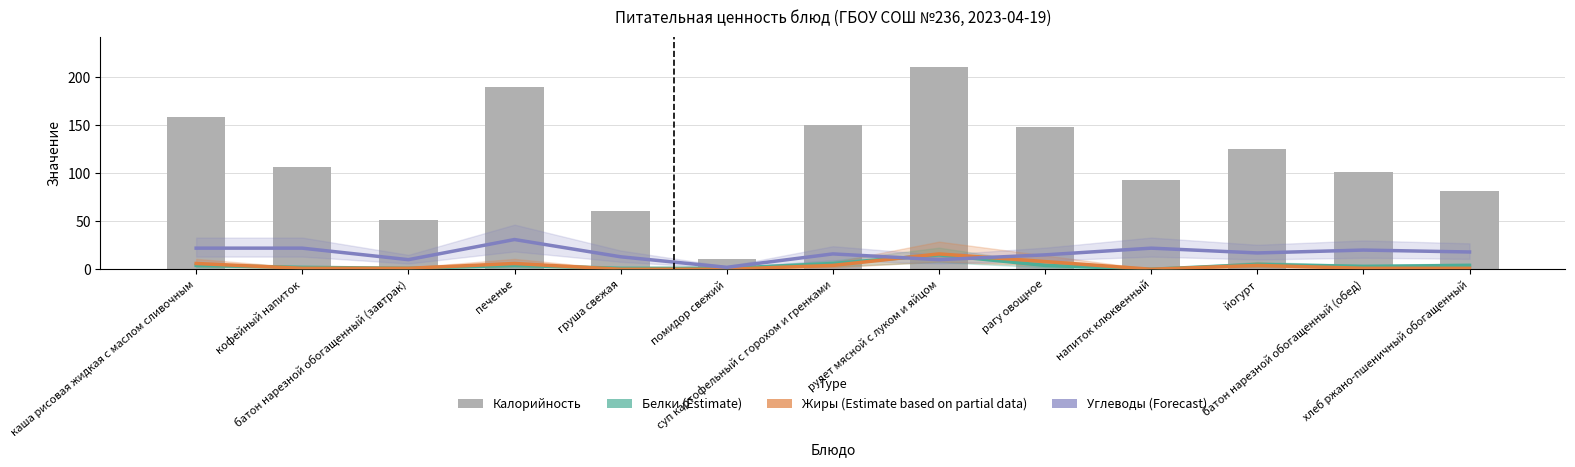

Reading right to left, transcribe all the data shown in this chart.

Белки (Estimate): 4	3	5	0	4	15	6	1	1	4	1	2	4
Жиры (Estimate based on partial data): 1	1	4	0	8	16	4	0	0	6	1	1	6
Углеводы (Forecast): 18	20	17	22	15	10	16	2	13	31	10	22	22
Калорийность: 82	101	125	93	148	211	150	11	61	190	51	107	159